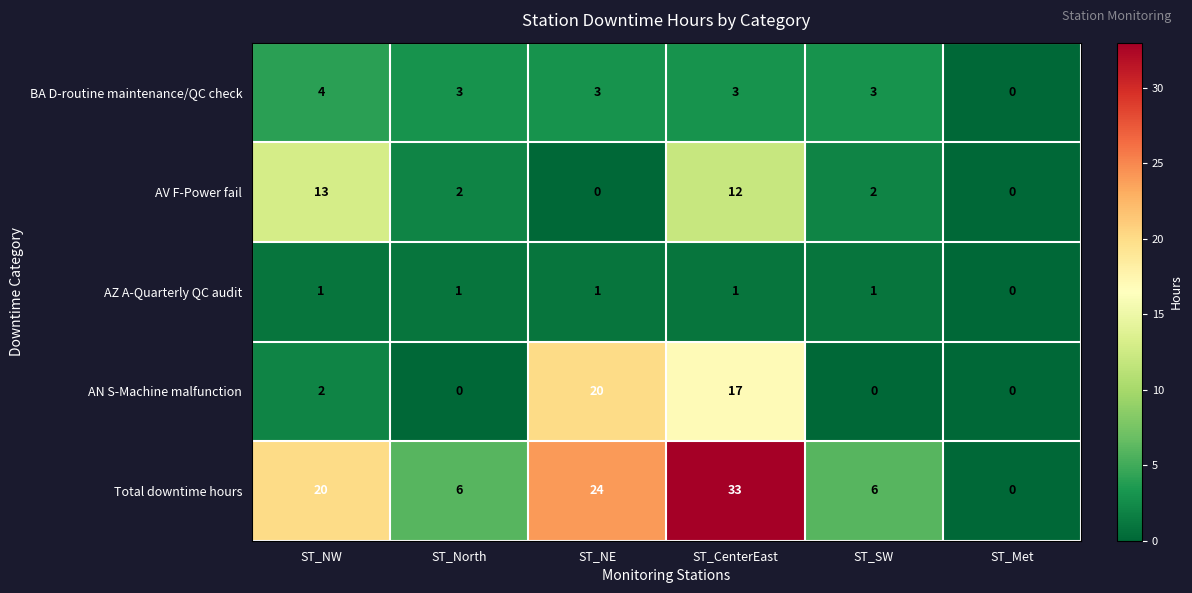

At which category is the sum across all series the highest?

ST_CenterEast